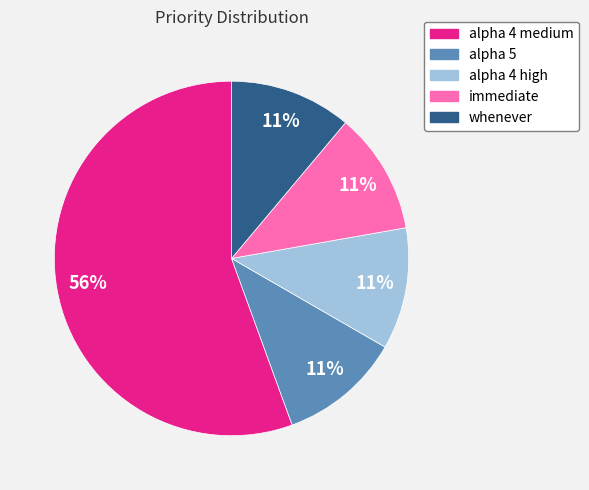

To the nearest percent, what is the average slice percentage?

20%